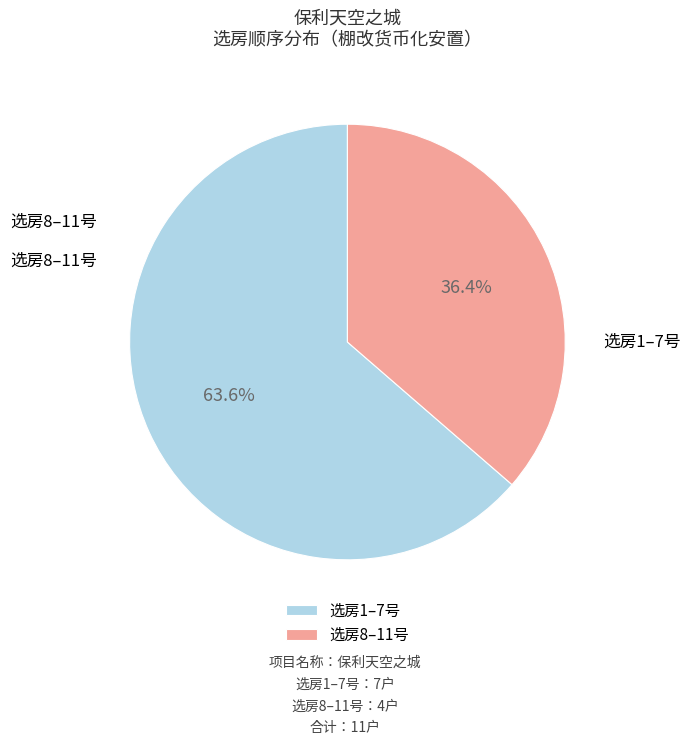

Which slice is the largest?

选房1–7号